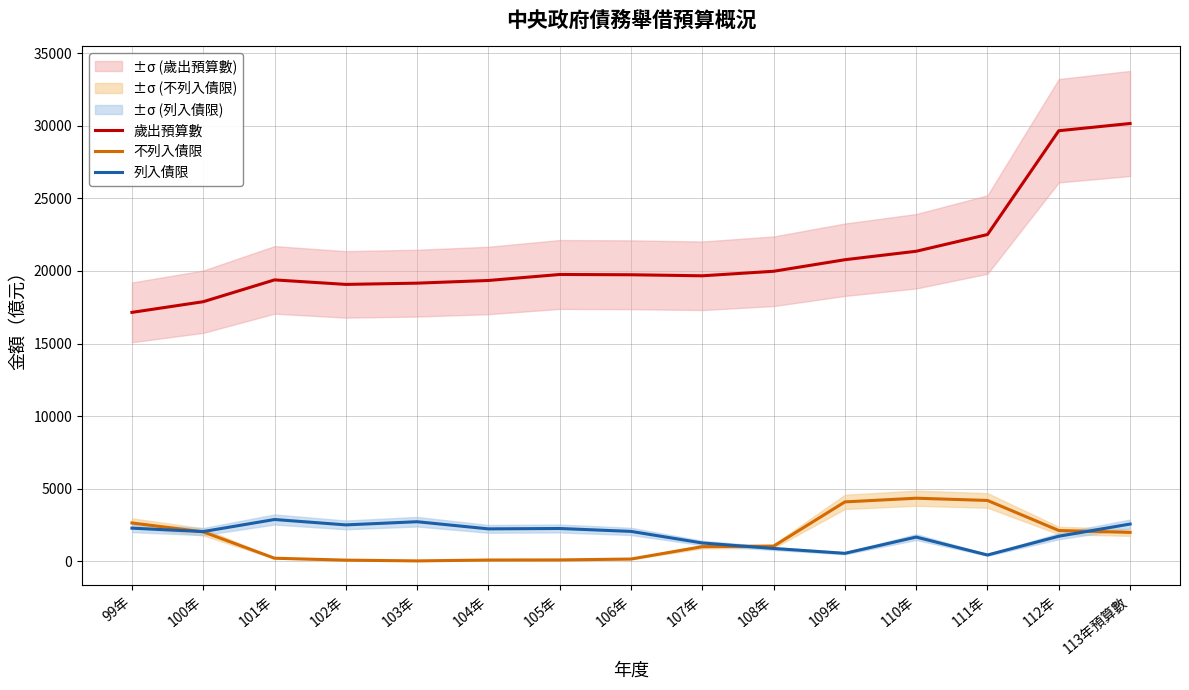

What is the difference between the second highest and second lowest values in the 不列入債限 series?

4111